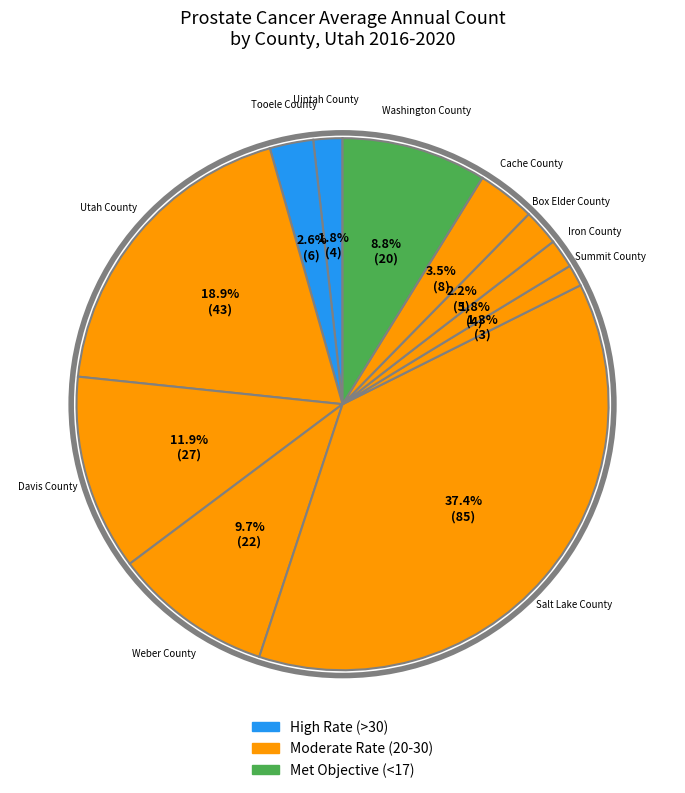

How many segments does this pie chart have?

11